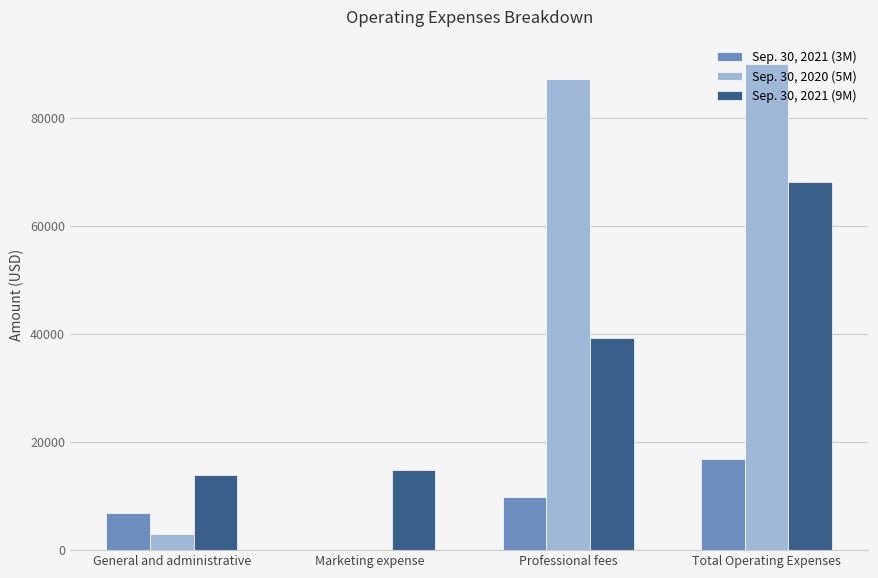

The value of Sep. 30, 2020 (5M) at Total Operating Expenses is 121519. True or false?

False